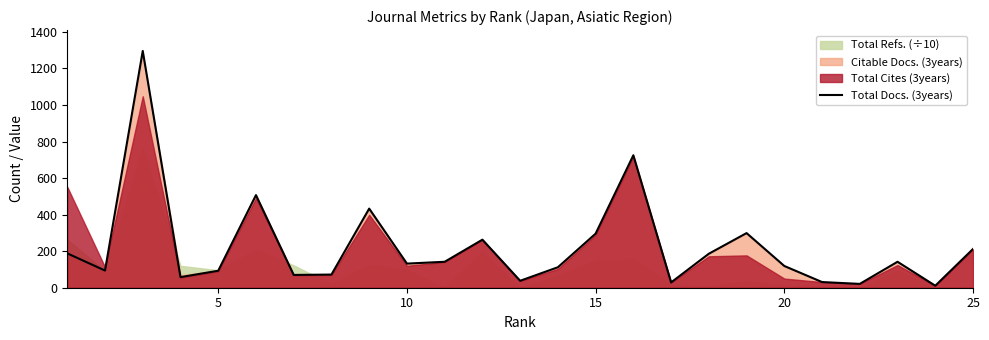

The value at 20 is 16. True or false?

False